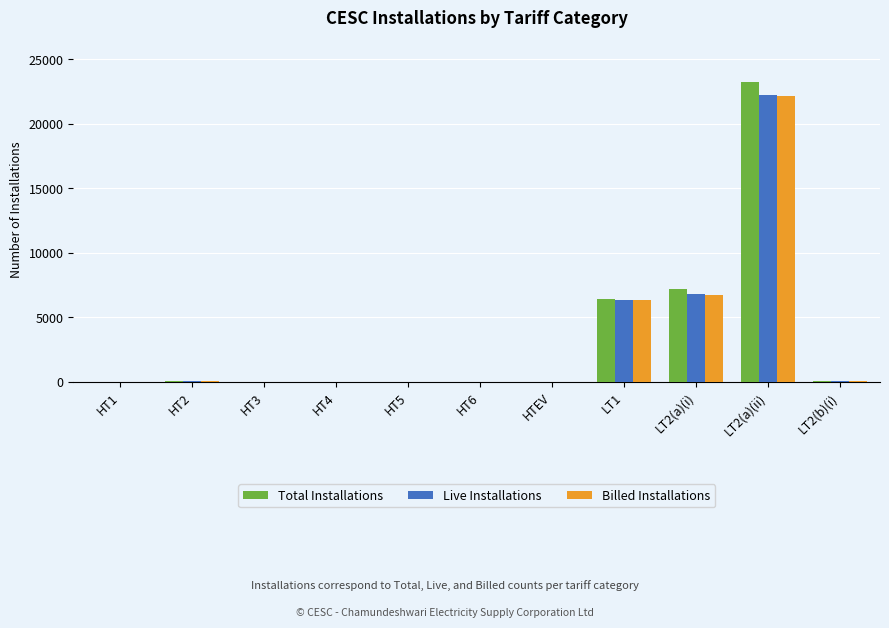

At which category is the sum across all series the highest?

LT2(a)(ii)